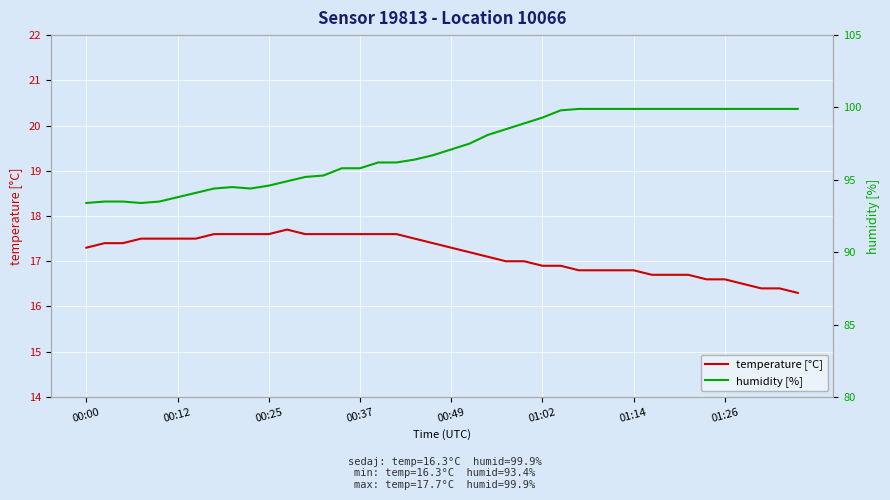

What is the minimum value shown in the chart?

16.3